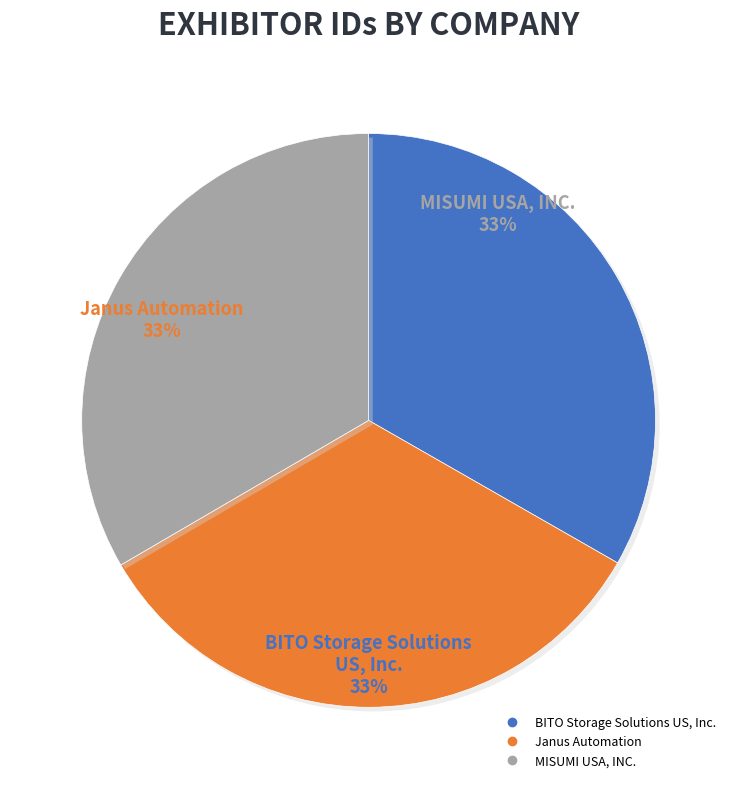

The BITO Storage Solutions US, Inc. slice represents 46% of the pie. True or false?

False